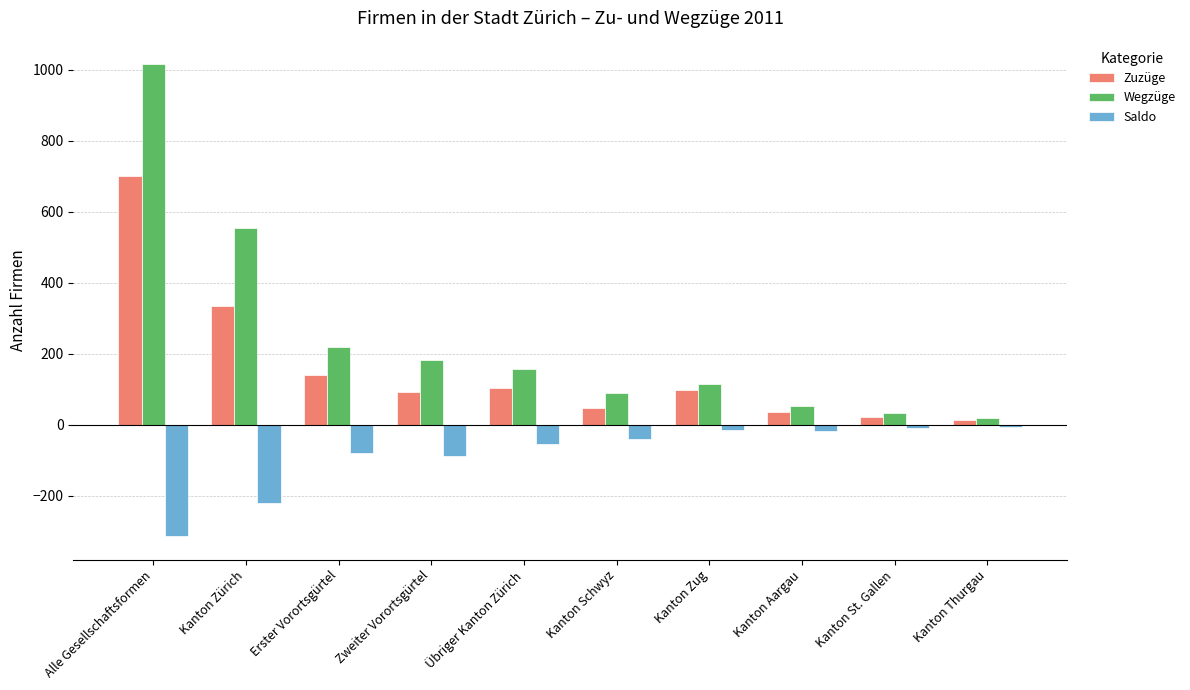

What is the label of the 4th bar from the left?

Zweiter Vorortsgürtel